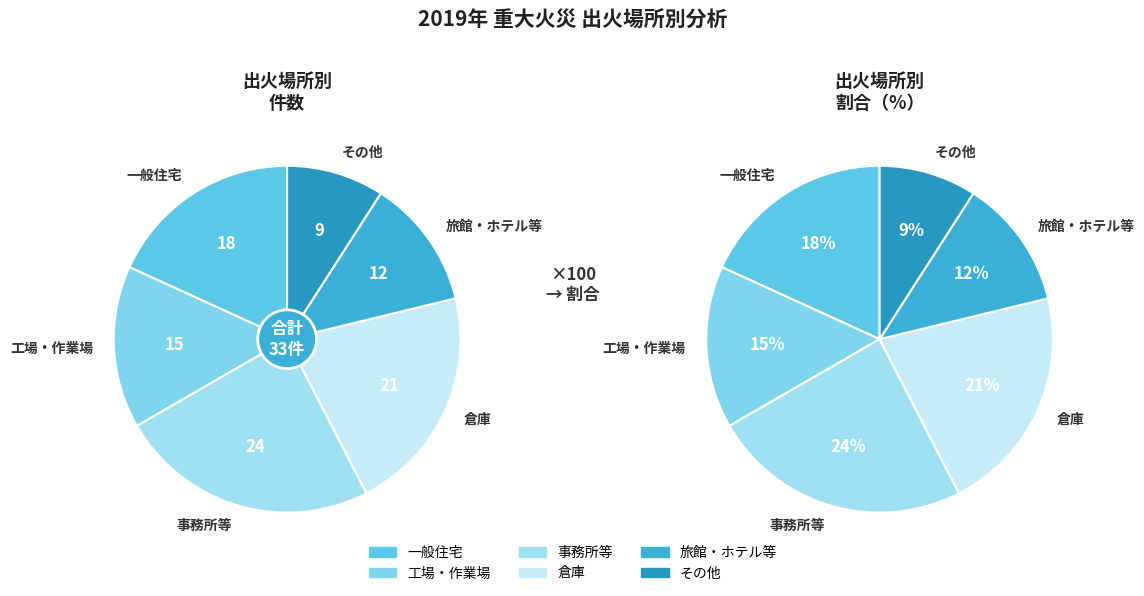

How many slices are in this pie chart?

6